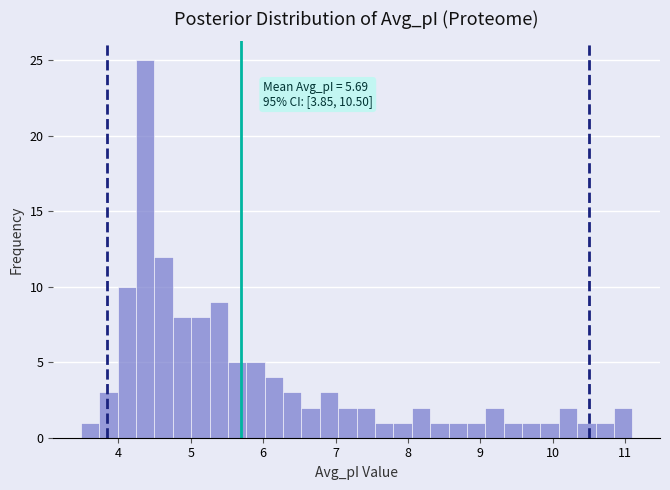

Around what value on the x-axis is the tallest bar? Give the approximate position of its centre, as read against the axis.

4.4